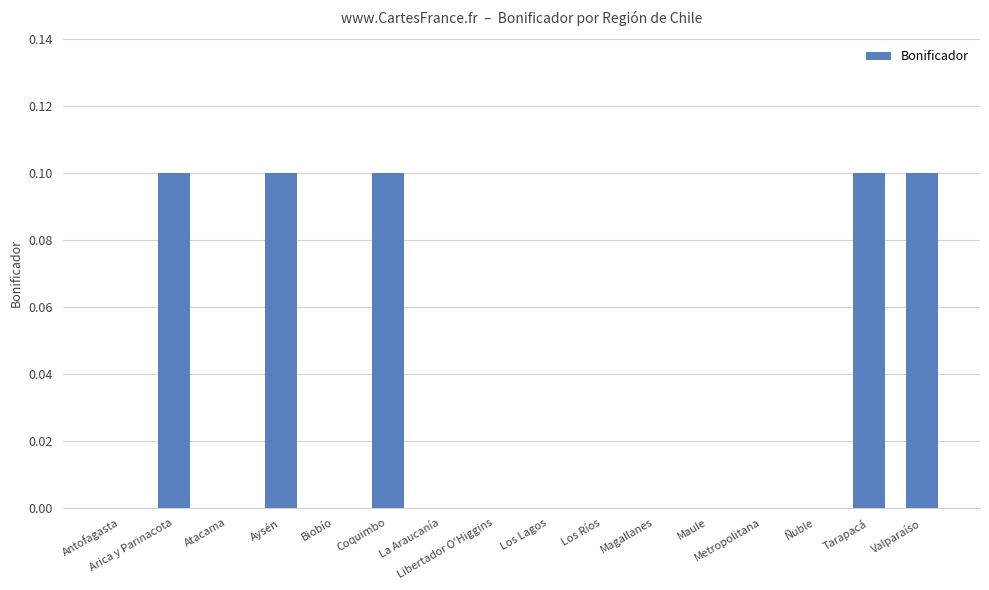

What is the sum of all values?

0.5